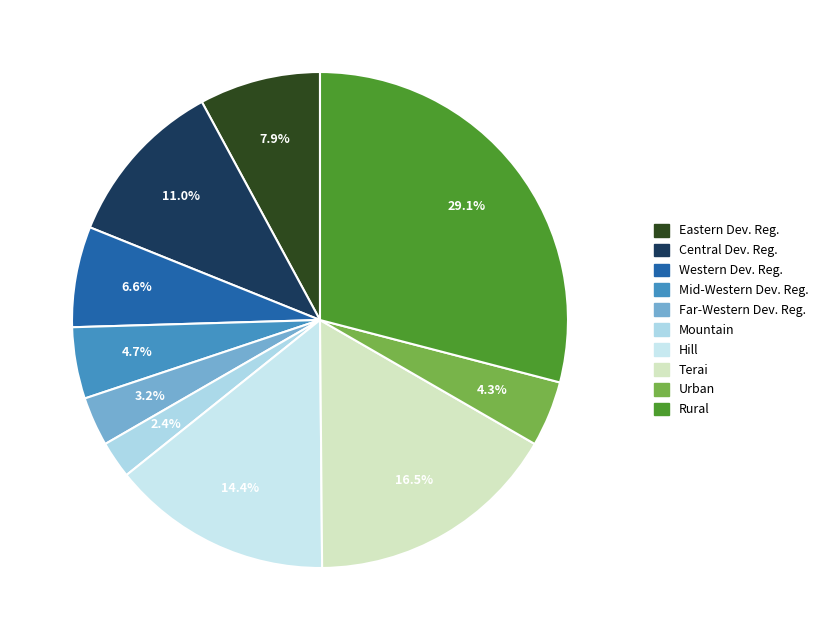

To the nearest percent, what portion does Central Dev. Reg. represent?

11%